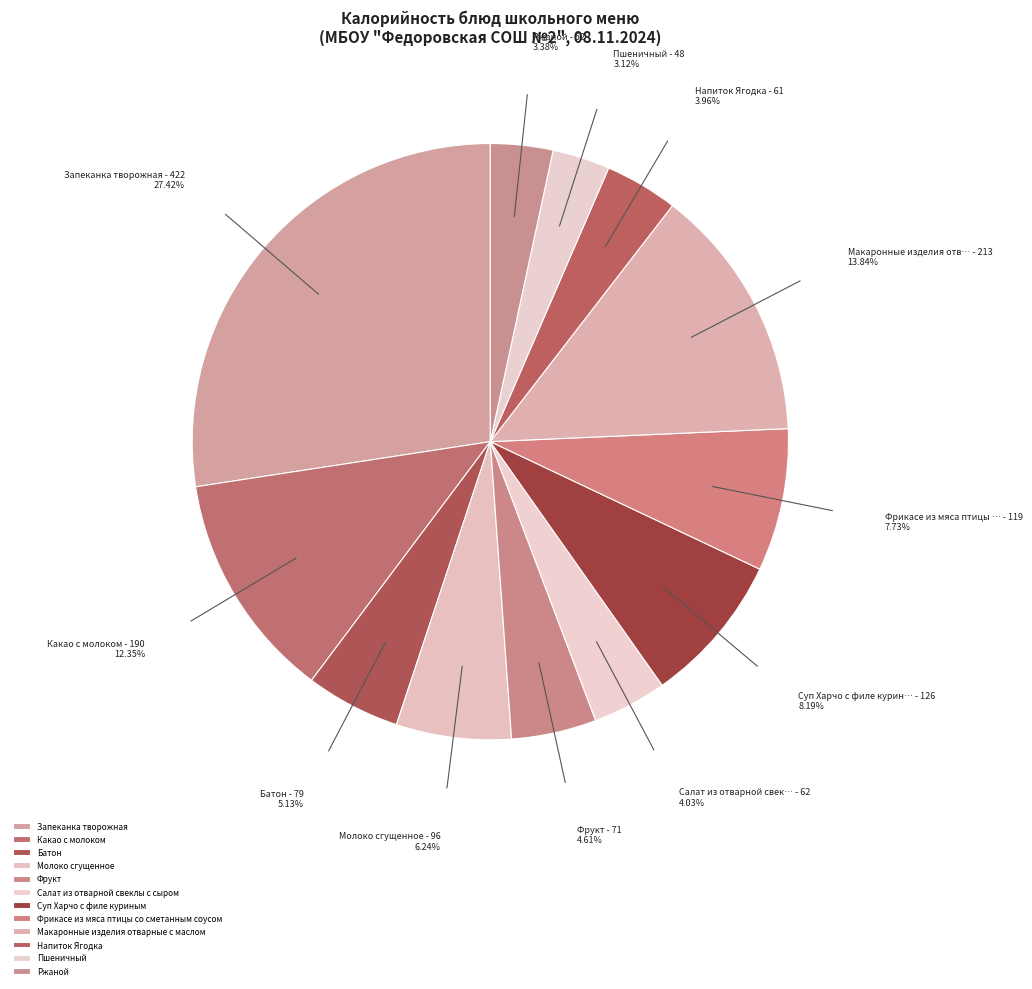

Which slice is the largest?

Запеканка творожная